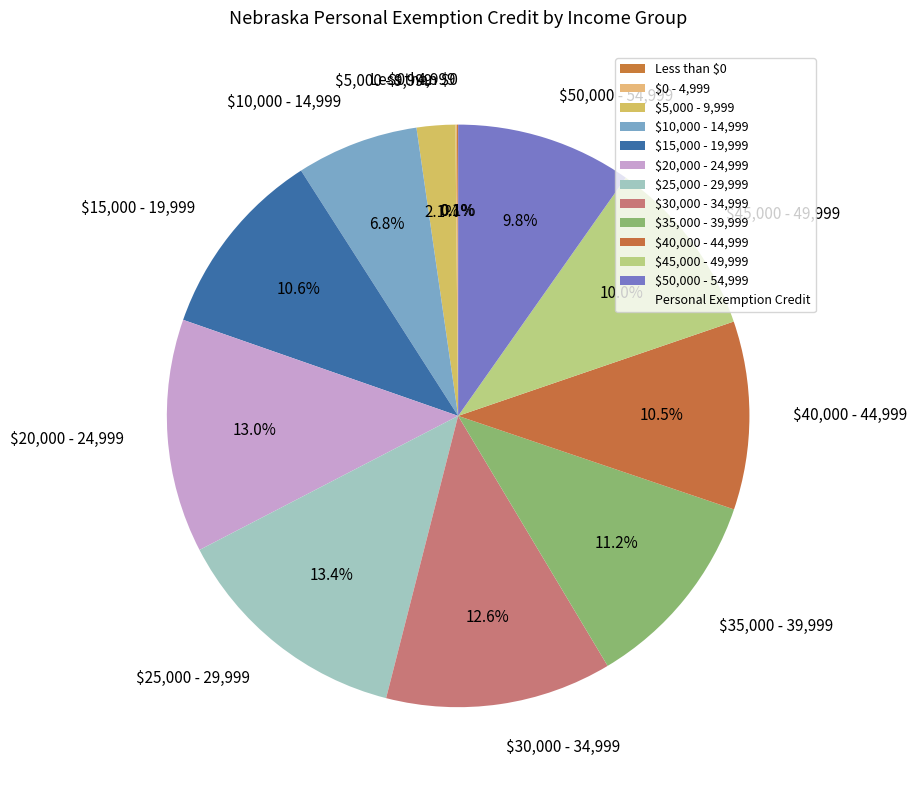

True or false: $25,000 - 29,999 accounts for 13% of the total.

True